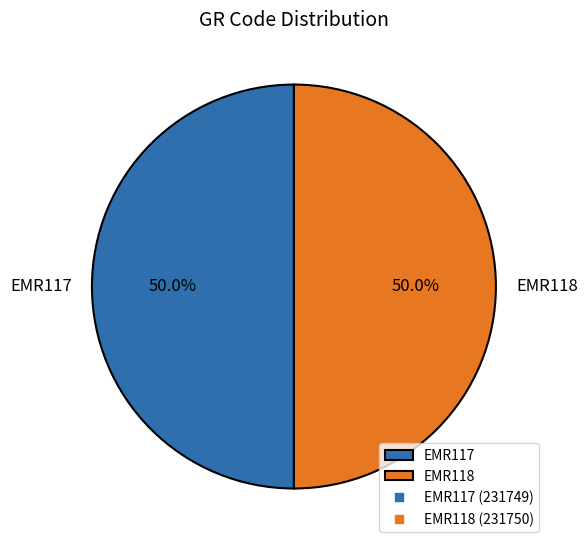

Combined, what portion of the pie is EMR118 and EMR117?

100.0%